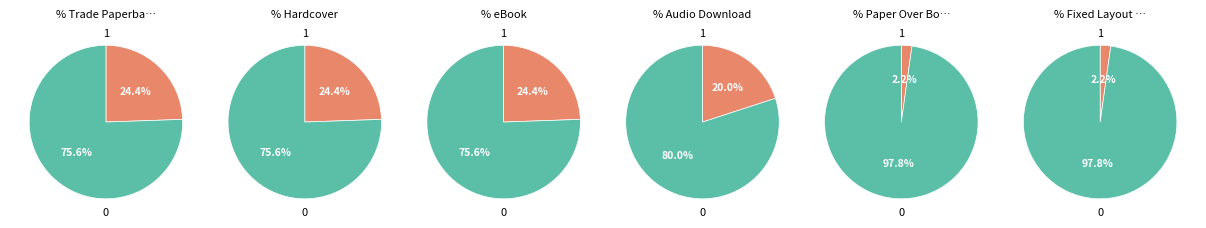

To the nearest percent, what portion does Audio Download represent?

20%